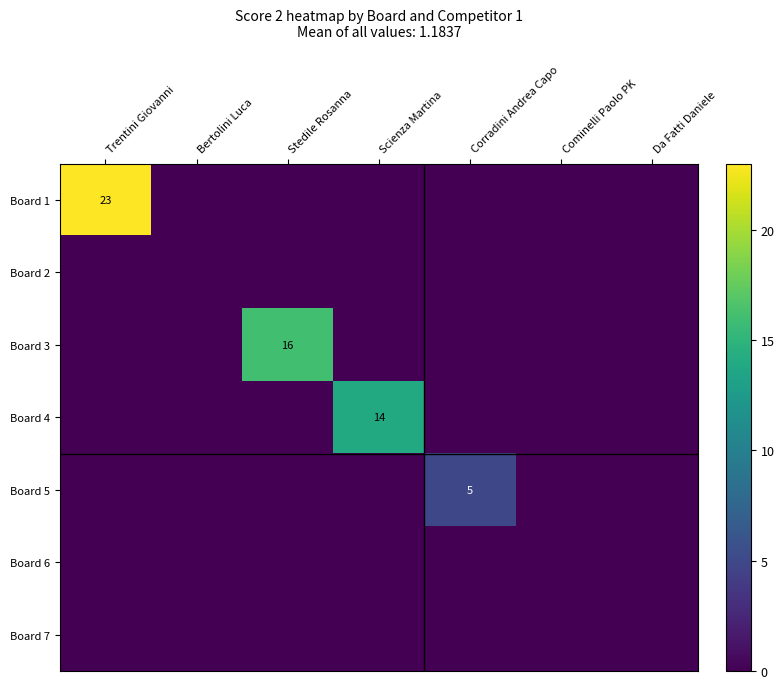

The value of Board 5 at Corradini Andrea Capo is 5. True or false?

True